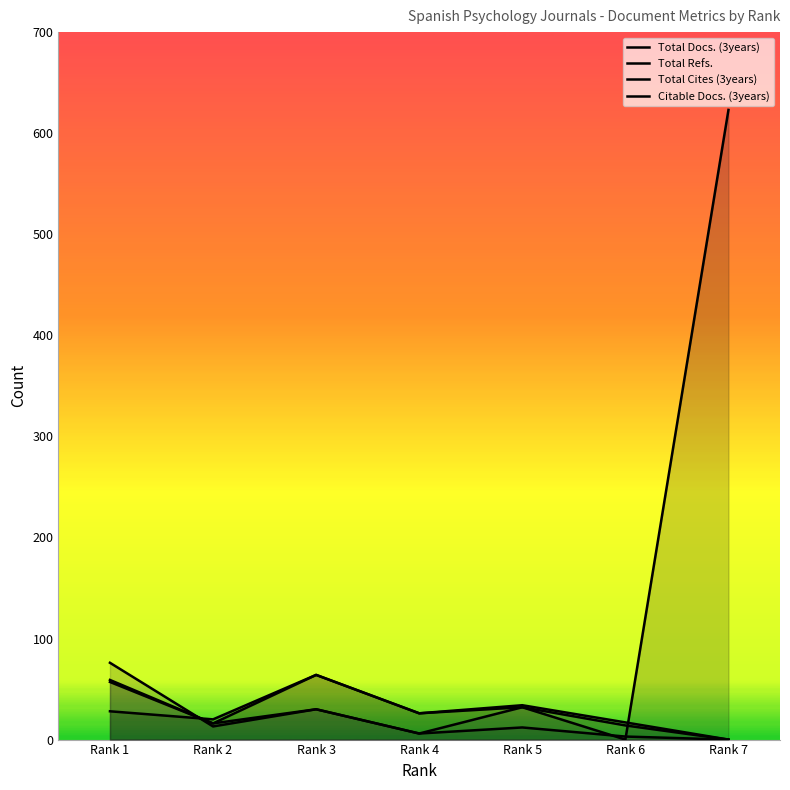

True or false: Total Cites (3years) has a value of 5 at Rank 6.

False